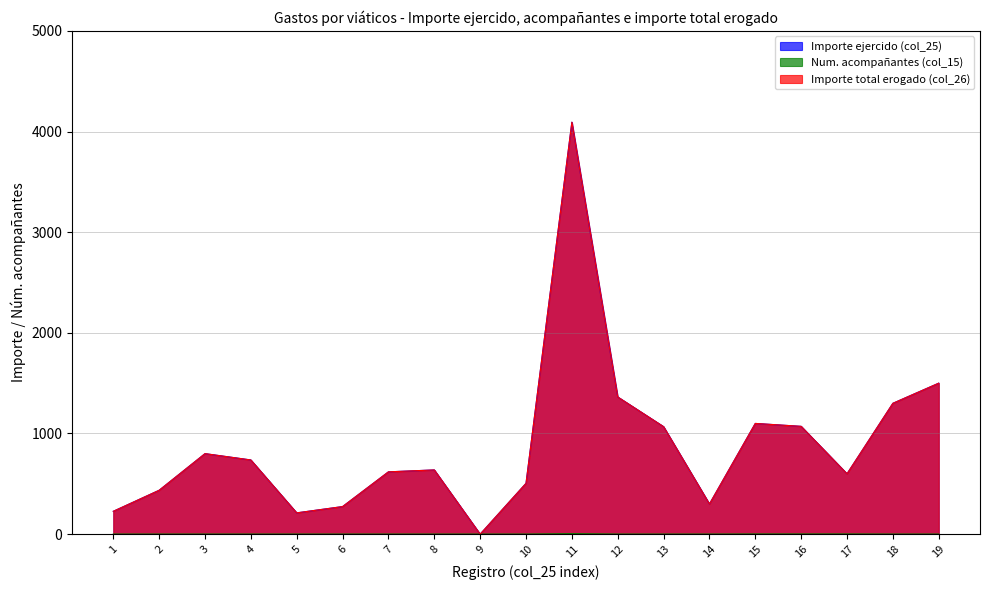

At 11, list the series in order from largest to smallest.

Importe ejercido (col_25), Importe total erogado (col_26), Num. acompañantes (col_15)